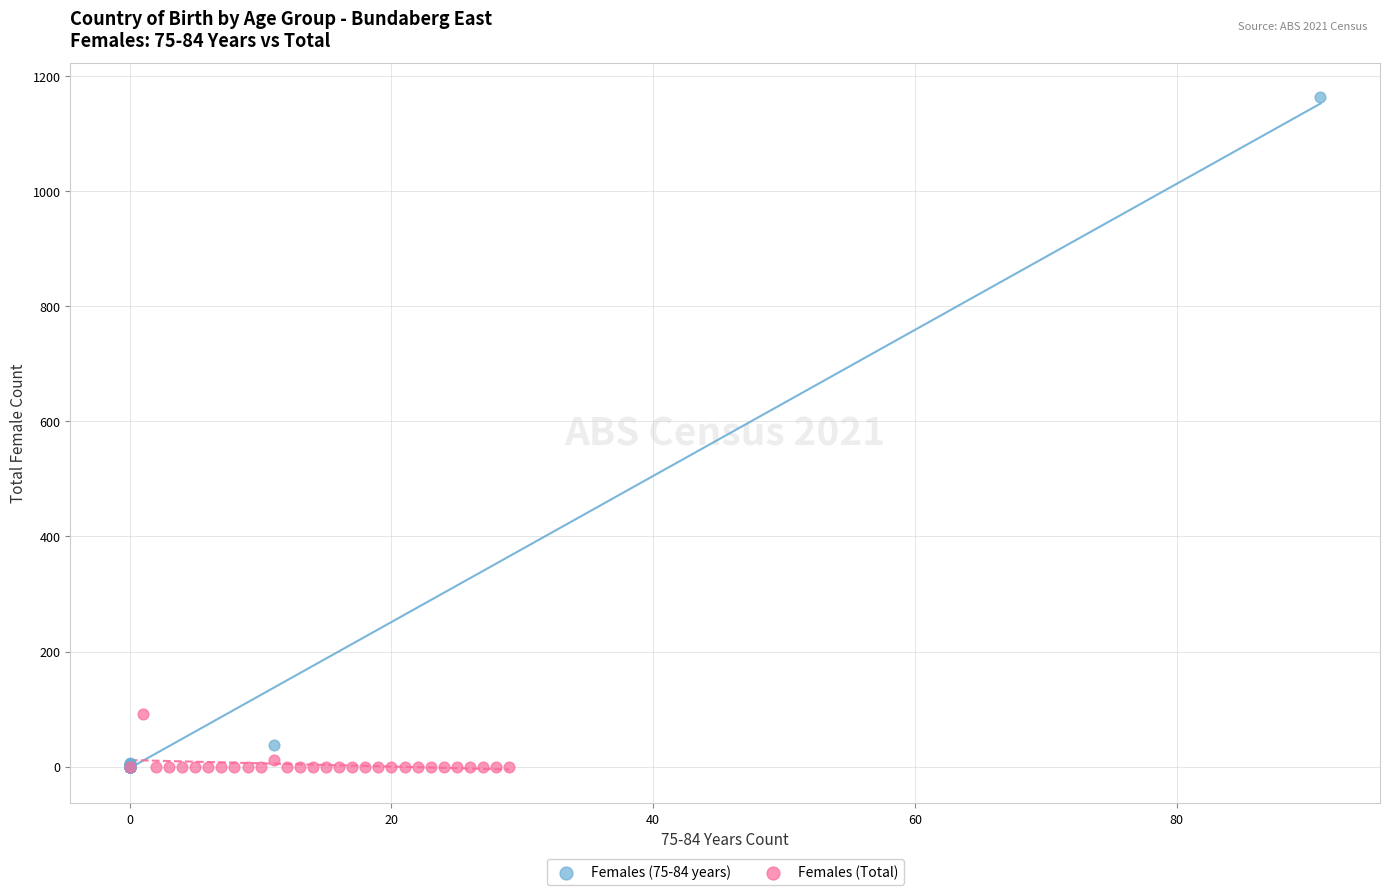

Which series has the largest Y range (max minus min)?

Females (75-84 years)